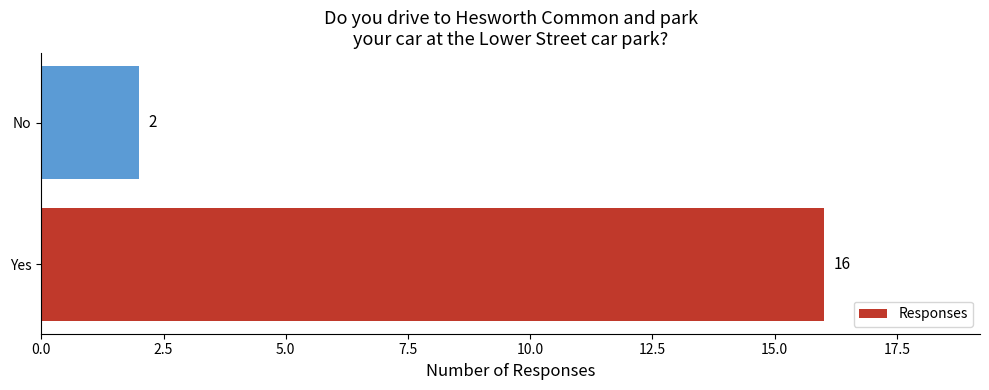

Which has a higher value, No or Yes?

Yes